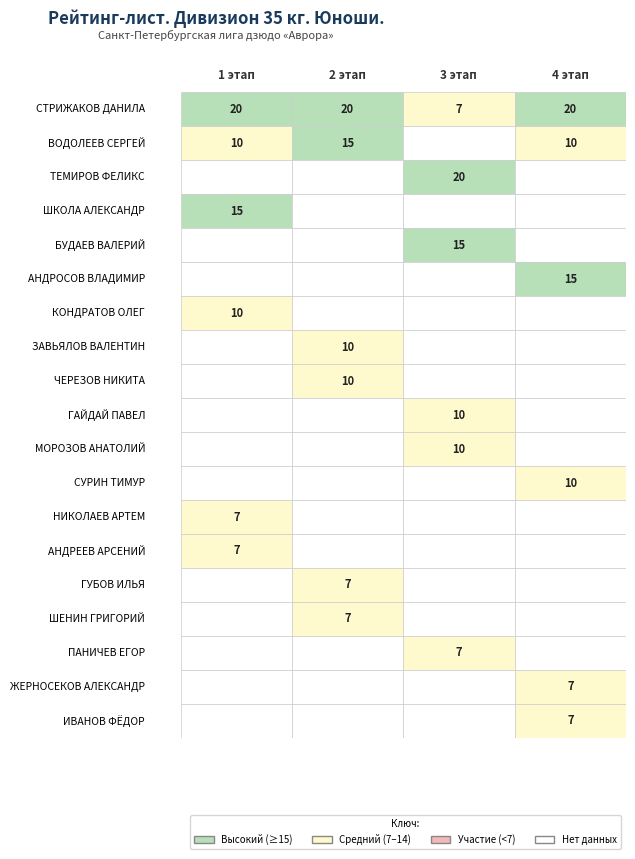

True or false: ШКОЛА АЛЕКСАНДР has a value of 10 at 3 этап.

False